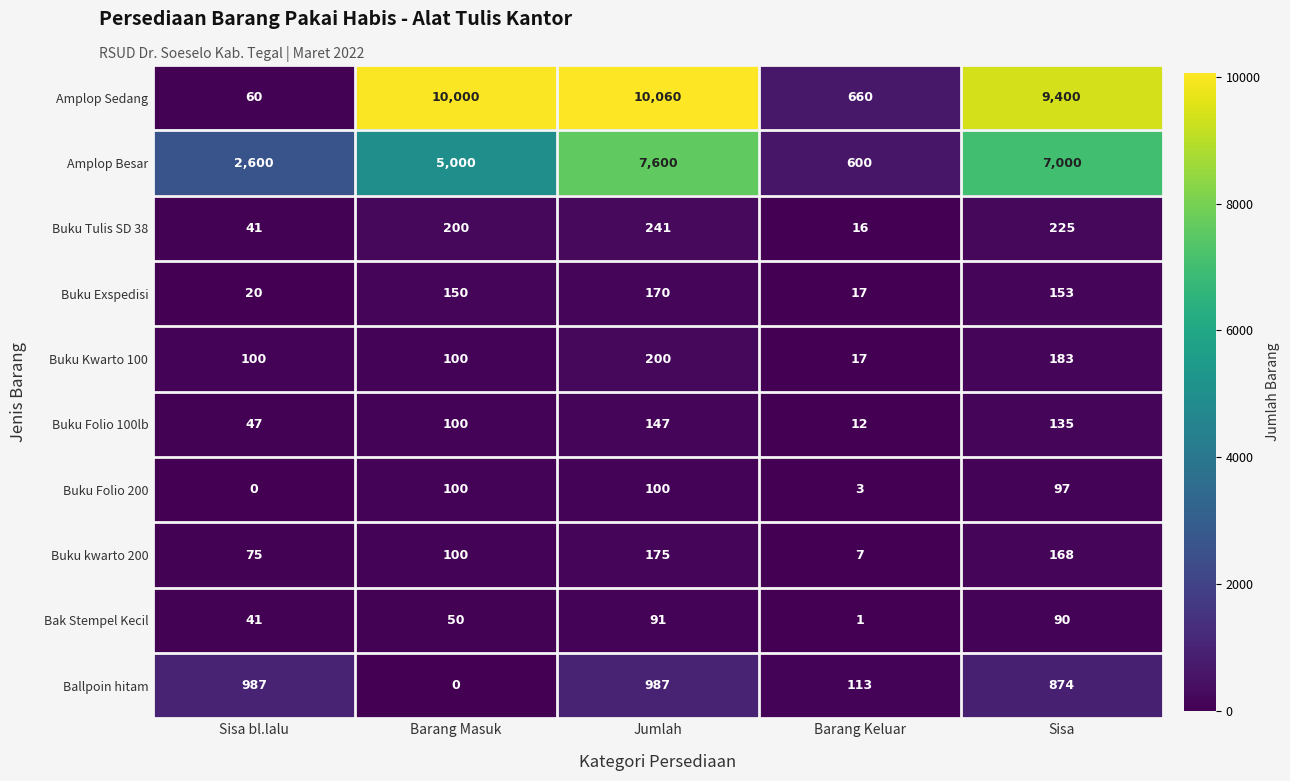

True or false: Buku Kwarto 100 has a value of 29 at Barang Keluar.

False